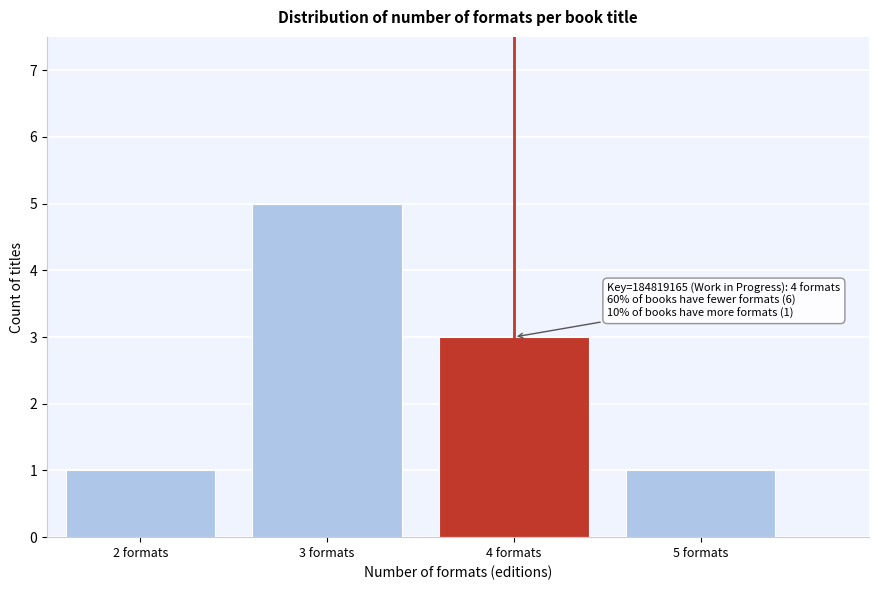

Over which range of the x-axis is the bar tallest?

2.5 to 3.5